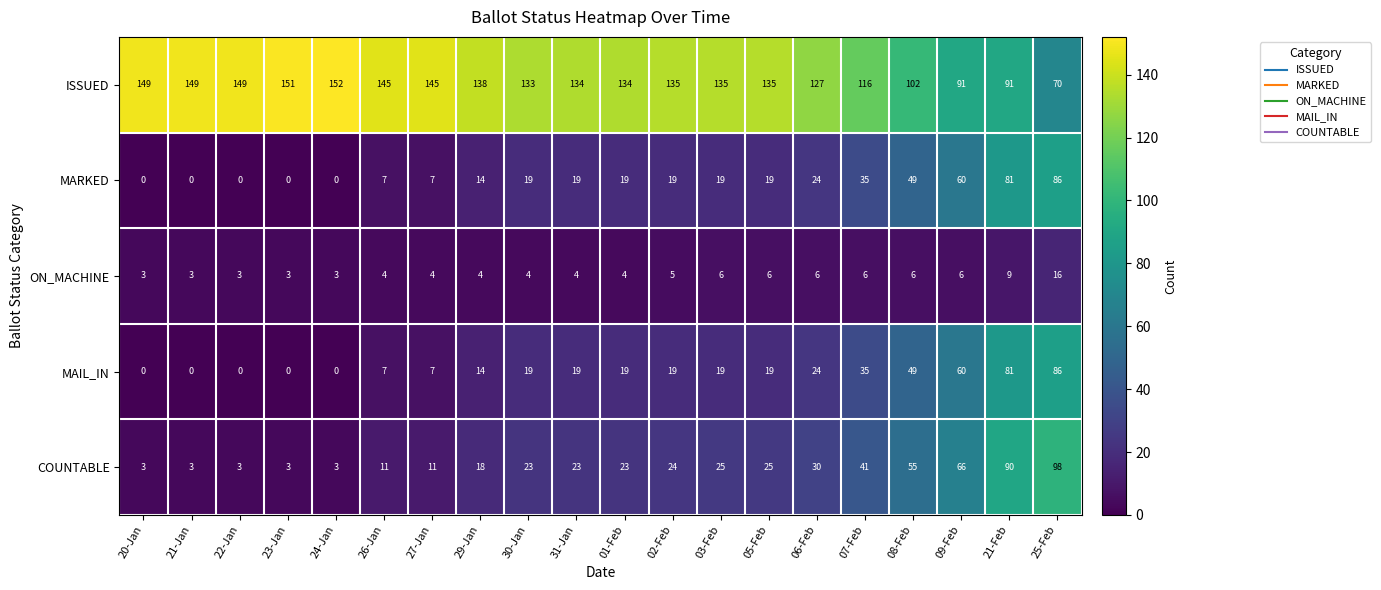

At which label does MAIL_IN reach its peak?

25-Feb